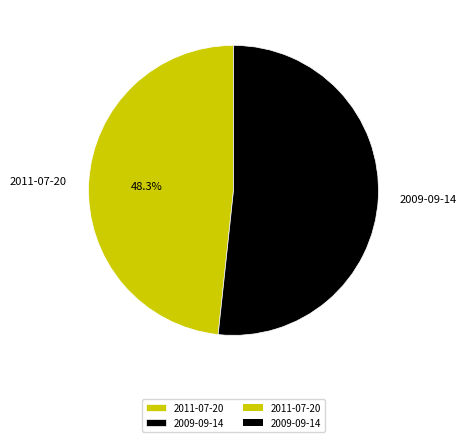

Between 2009-09-14 and 2011-07-20, which is larger?

2009-09-14